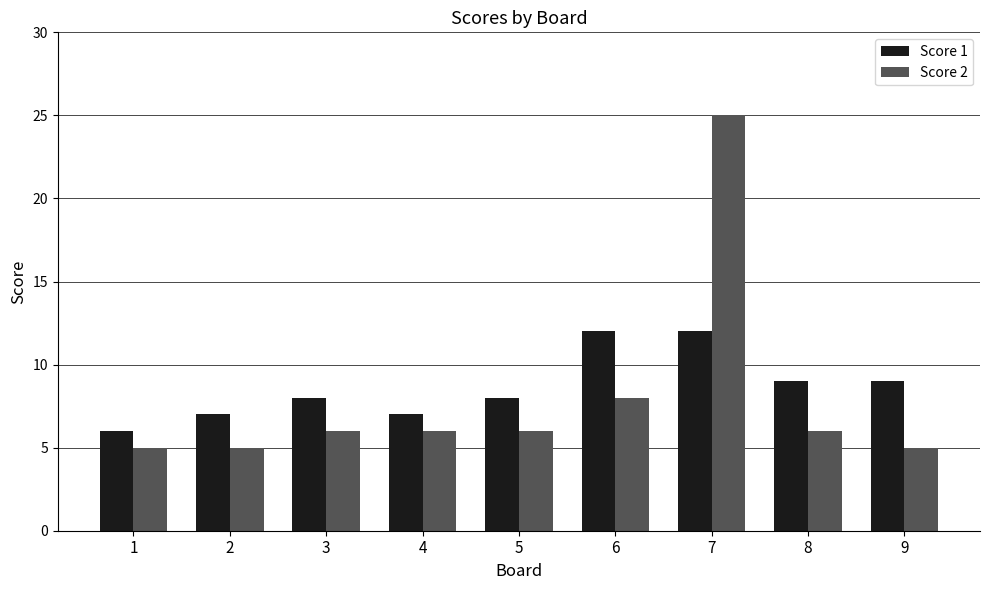

Reading left to right, list all the values displayed in this chart.

Score 1: 1=6	2=7	3=8	4=7	5=8	6=12	7=12	8=9	9=9
Score 2: 1=5	2=5	3=6	4=6	5=6	6=8	7=25	8=6	9=5